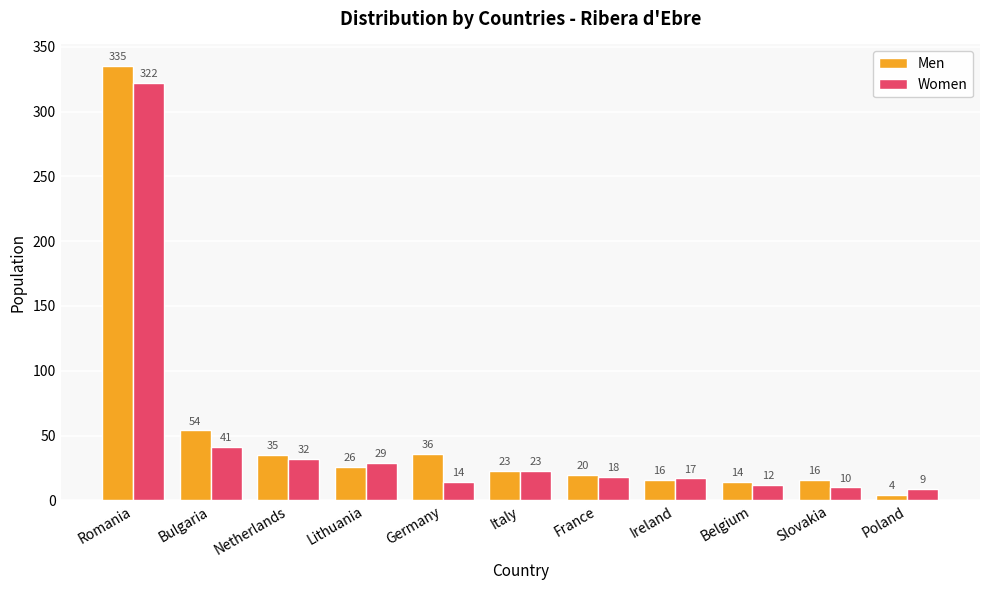

What is the total value across all series at Ireland?

33